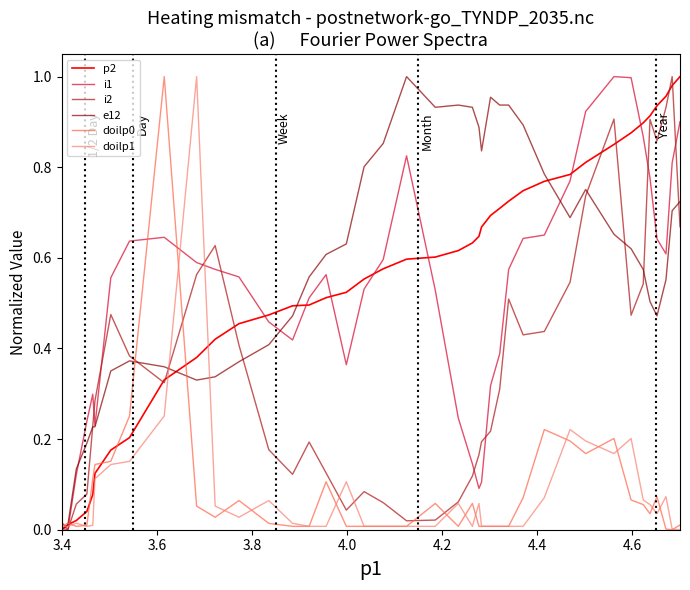

After their last crossing, which series has the higher values: i2 or e12?

e12